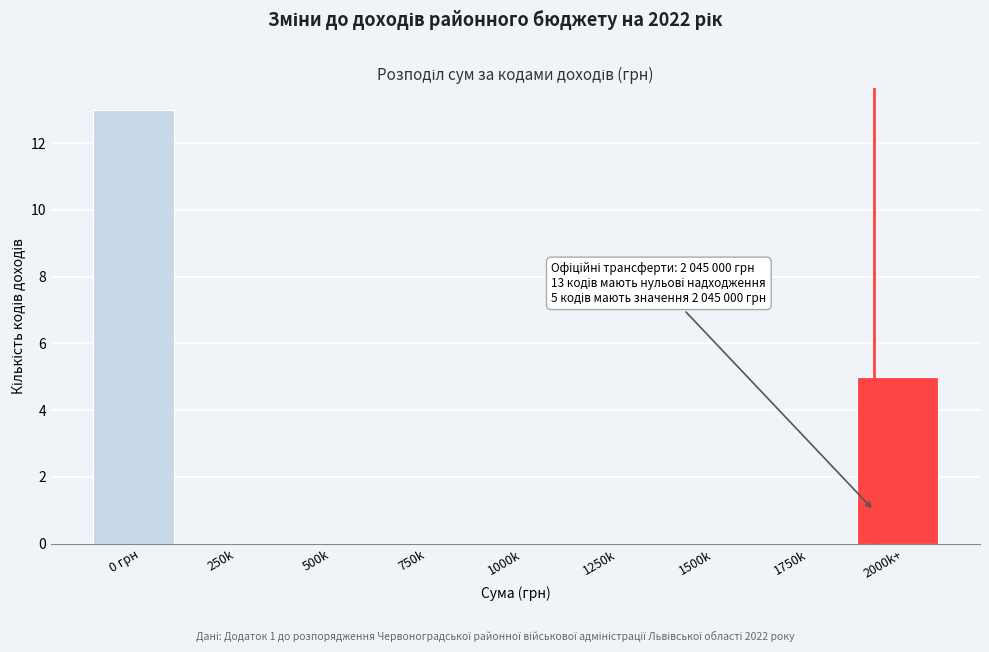

Reading left to right, list all the values displayed in this chart.

0 грн=13	250k=0	500k=0	750k=0	1000k=0	1250k=0	1500k=0	1750k=0	2000k+=5